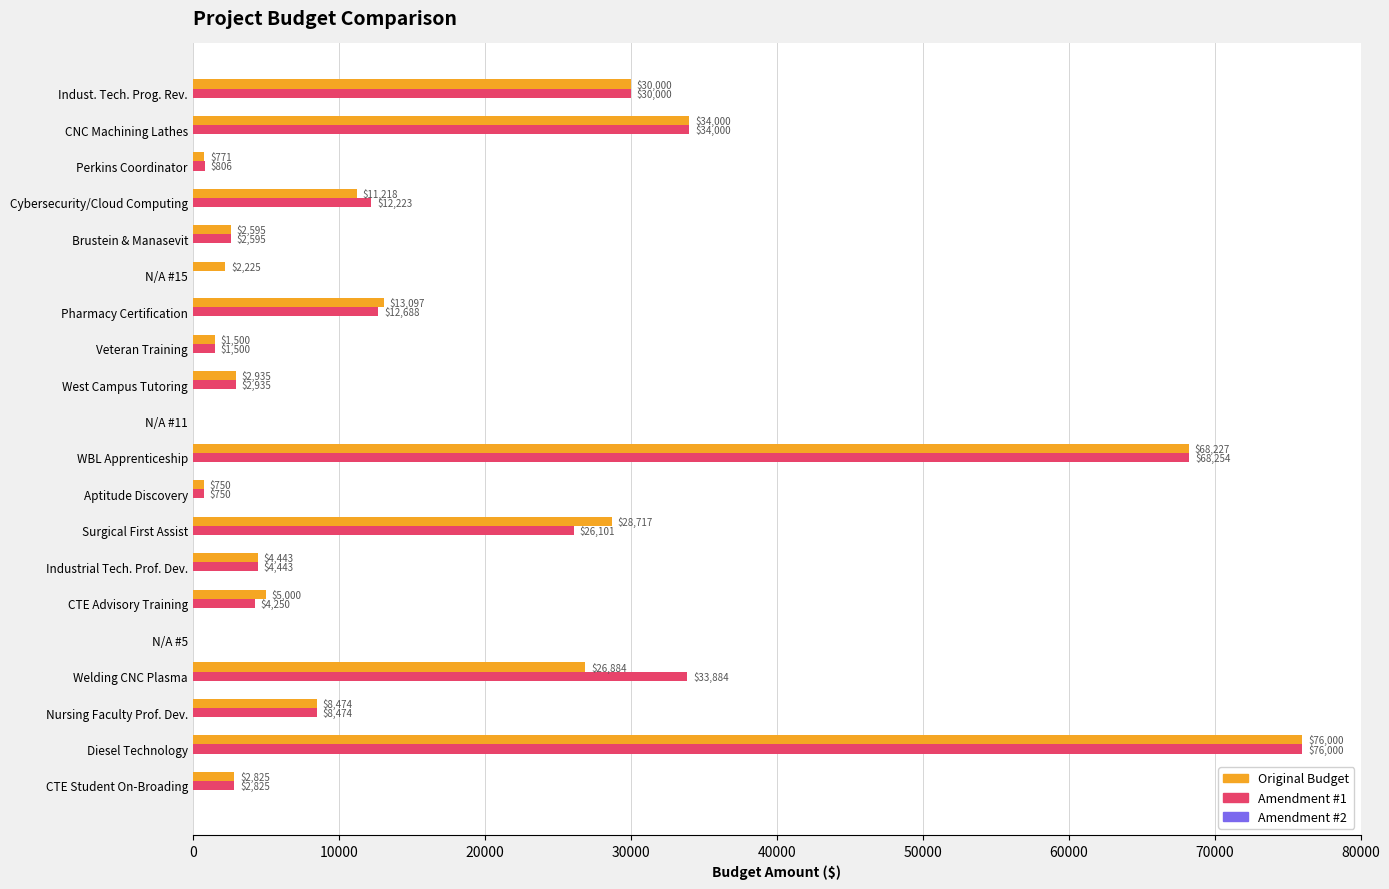

How many data points does each series have?

20